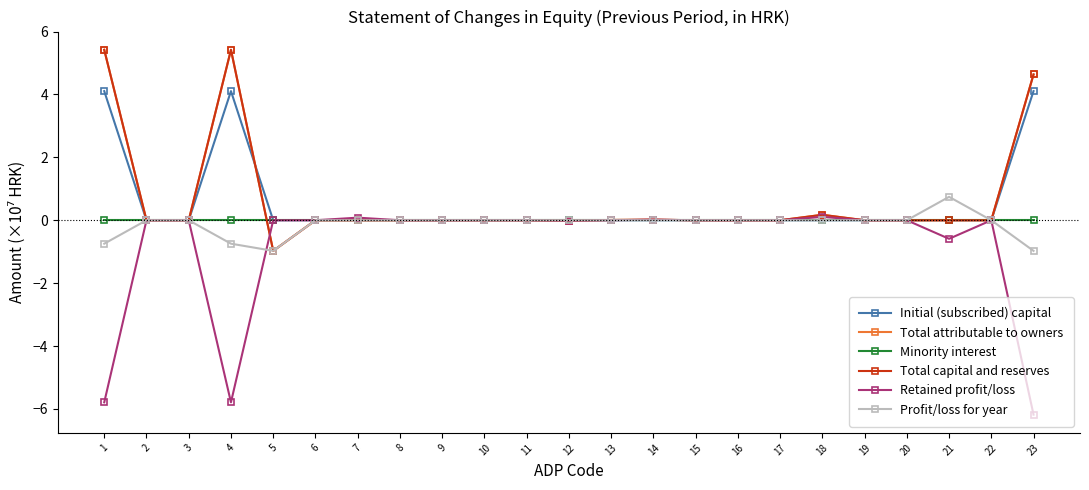

At which category does the chart reach its minimum across all series?

23